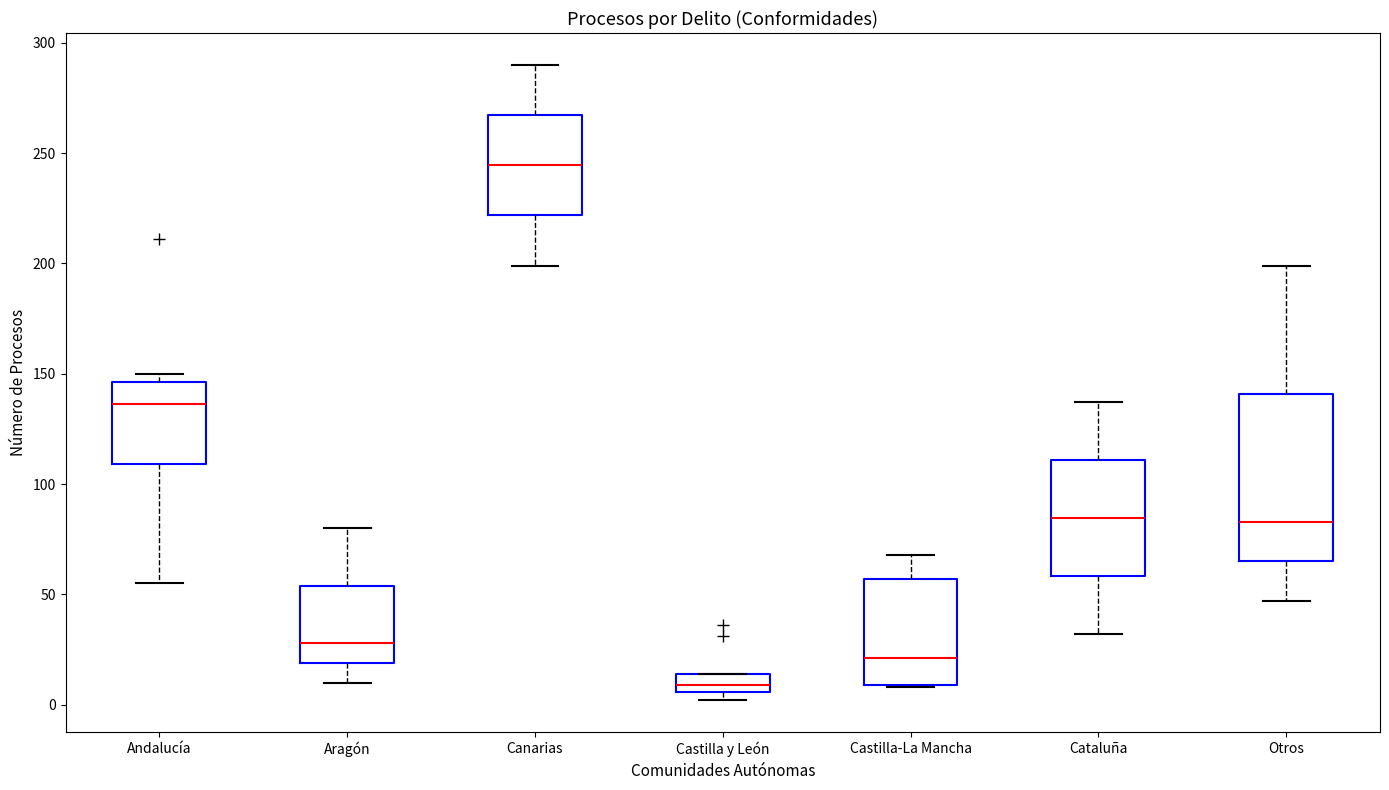

Comparing the boxes themselves (not the whiskers), which one is the tallest?

Otros